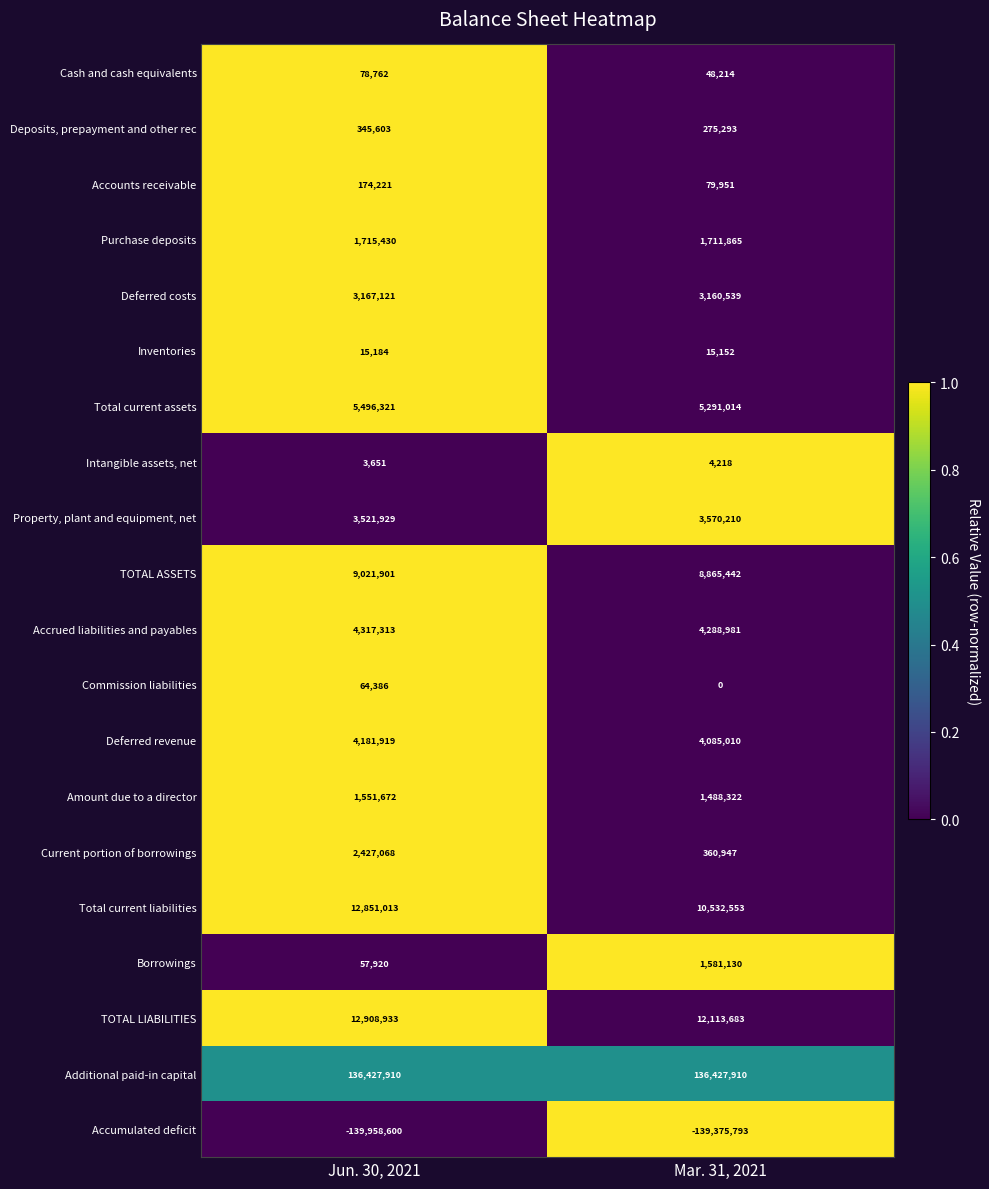

Count the number of categories in the chart.

2